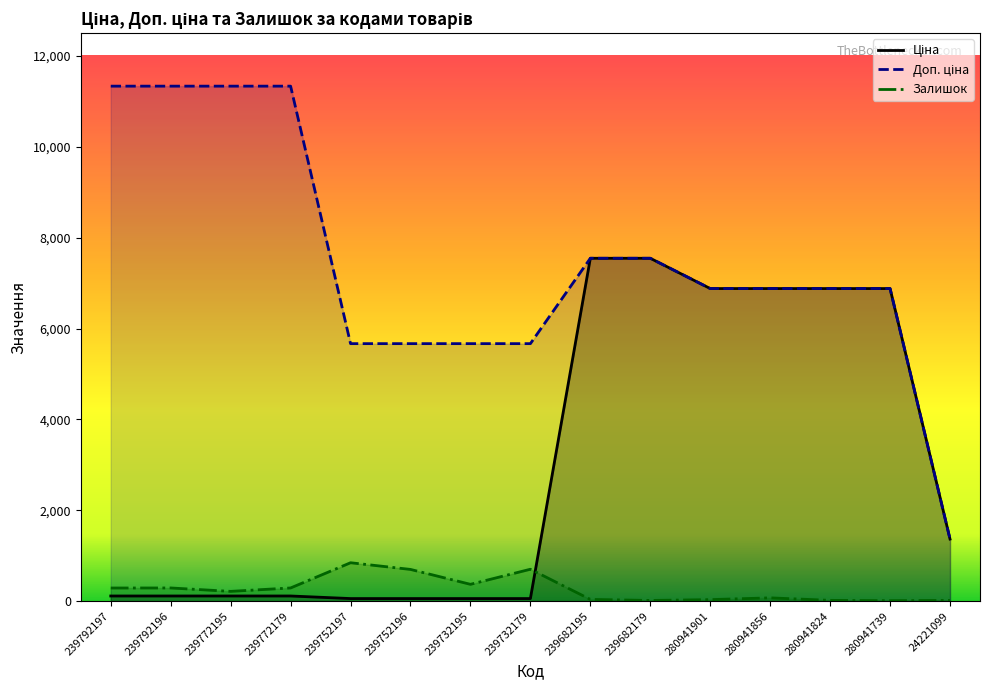

What are all the series names shown in the legend?

Ціна, Доп. ціна, Залишок